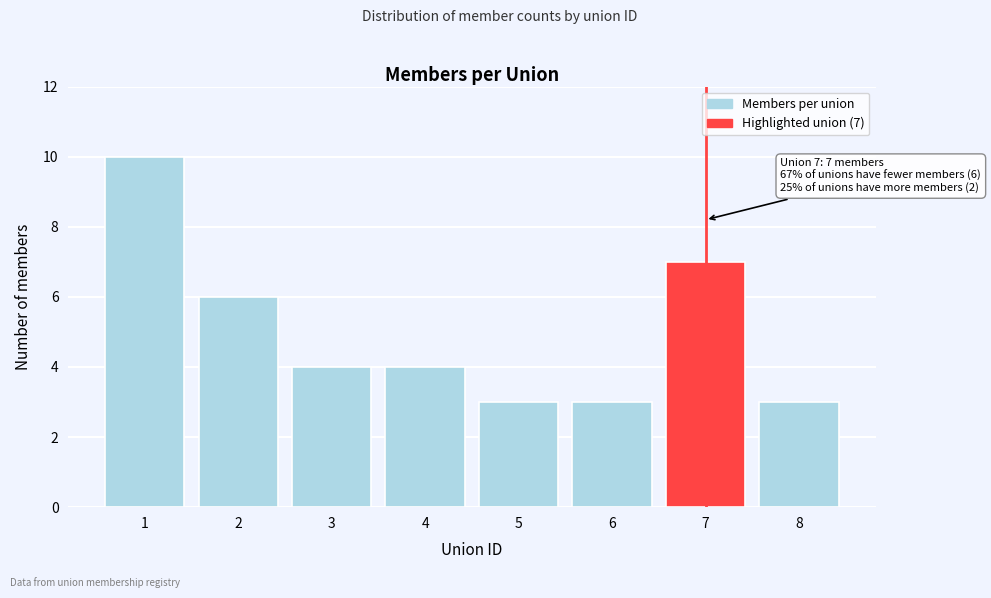

Reading left to right, list all the values displayed in this chart.

1=10	2=6	3=4	4=4	5=3	6=3	7=7	8=3